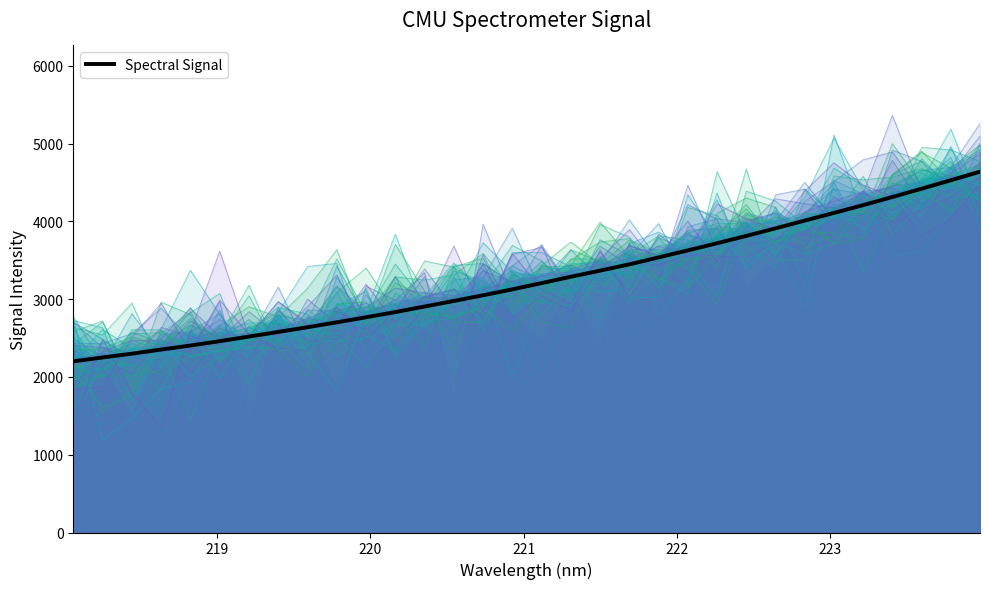

True or false: the data has more than 0 interior local peaks.

False